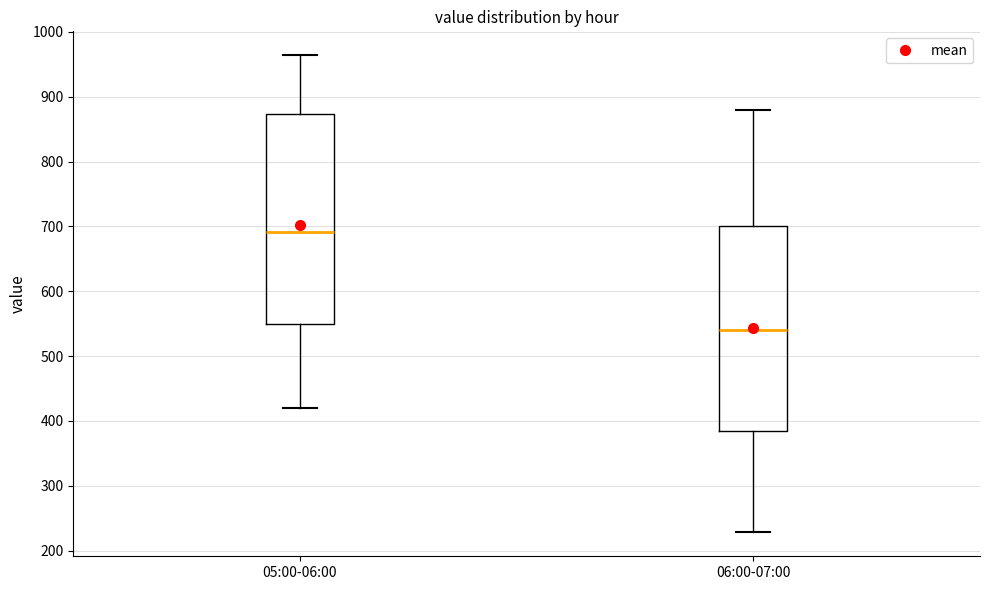

Where does the lower whisker of the box for 06:00-07:00 end on the y-axis? The values are not printed on the chart, so give them approximately, as read against the axis.

230